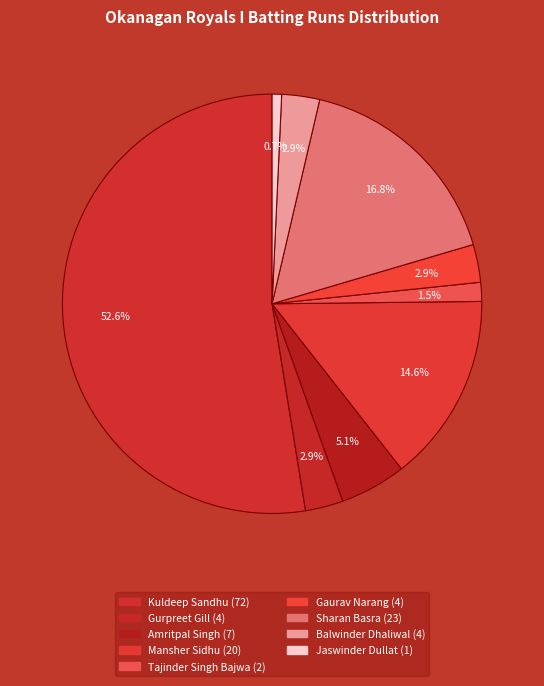

Count the number of slices in the pie.

9